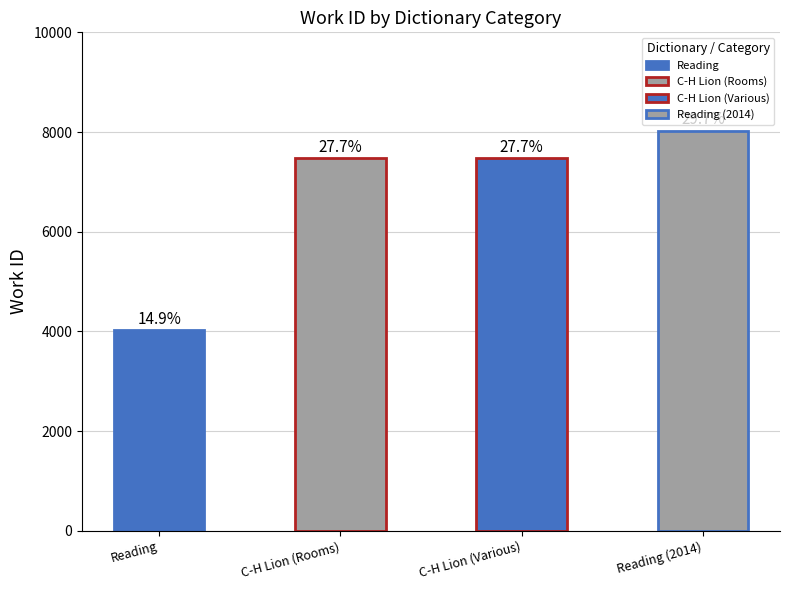

Where does the data first go above 7476?

Reading (2014)